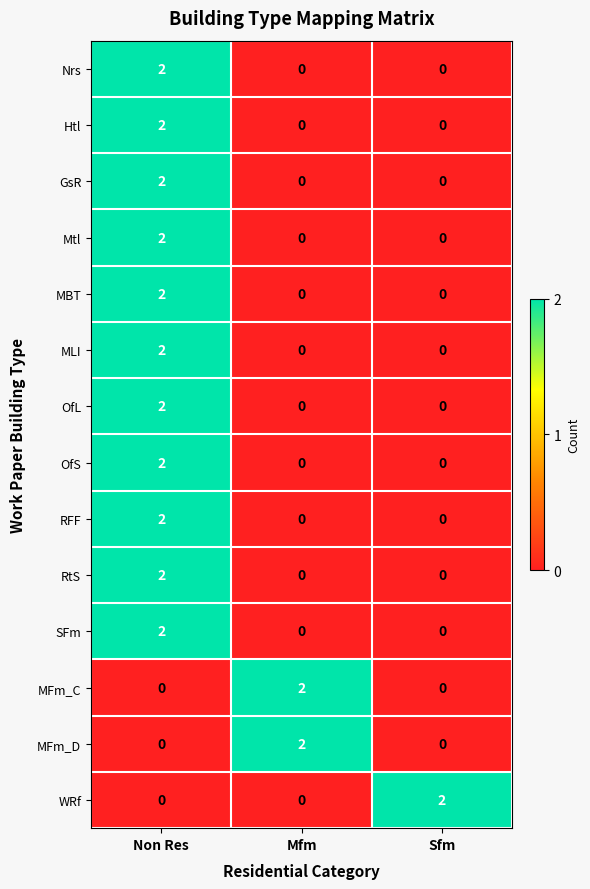

The SFm series shows 3 at Non Res. True or false?

False